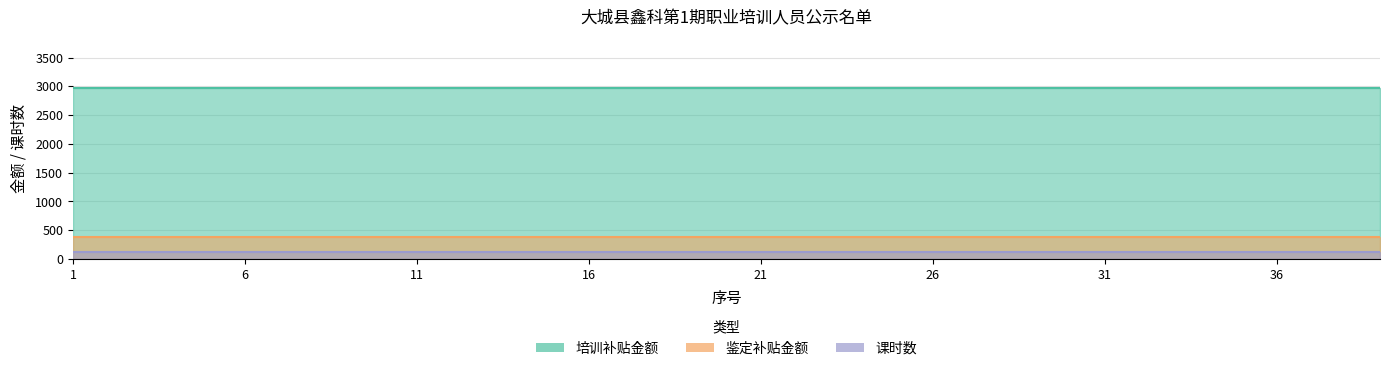

List the series in order of their peak value, highest first.

培训补贴金额, 鉴定补贴金额, 课时数